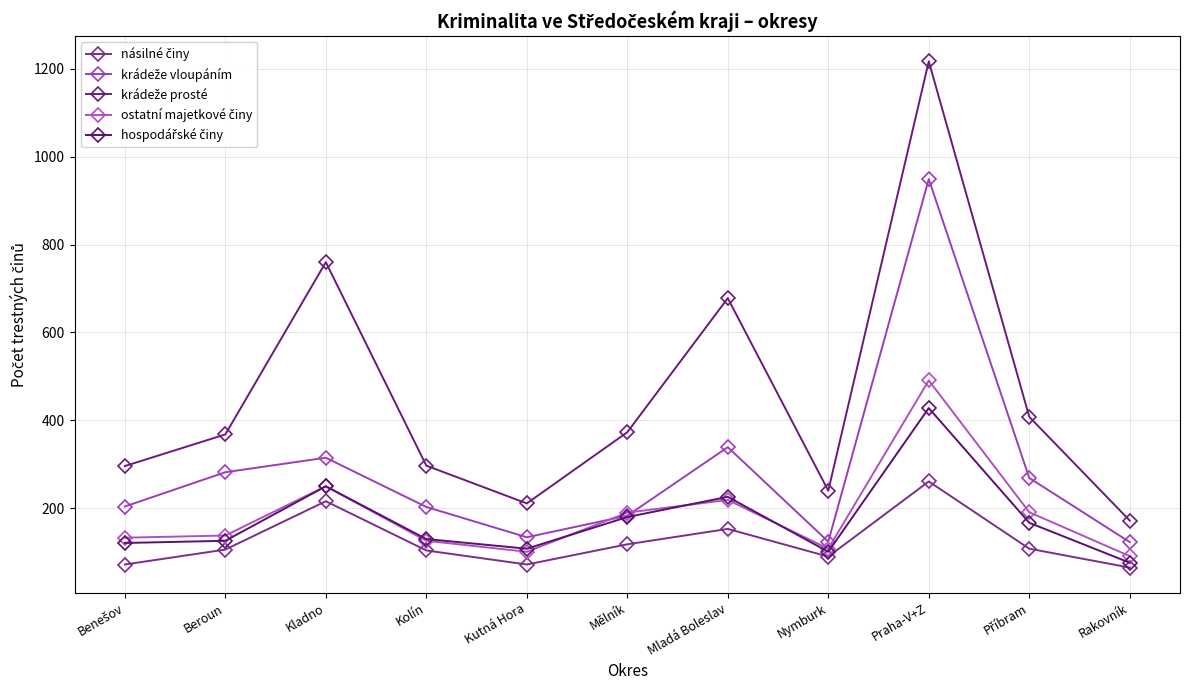

Does the chart display data point markers on the line(s)?

Yes